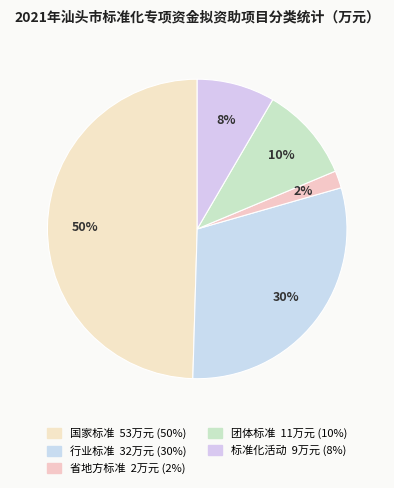

Approximately how many times larger is the value at 行业标准 compared to 省地方标准?

16.0